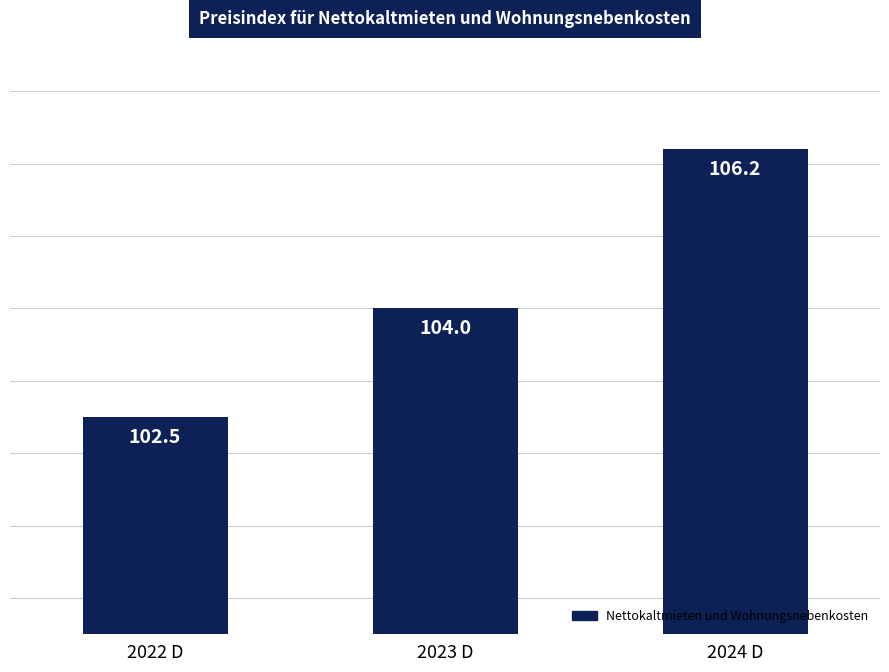

How many bars are there in total?

3